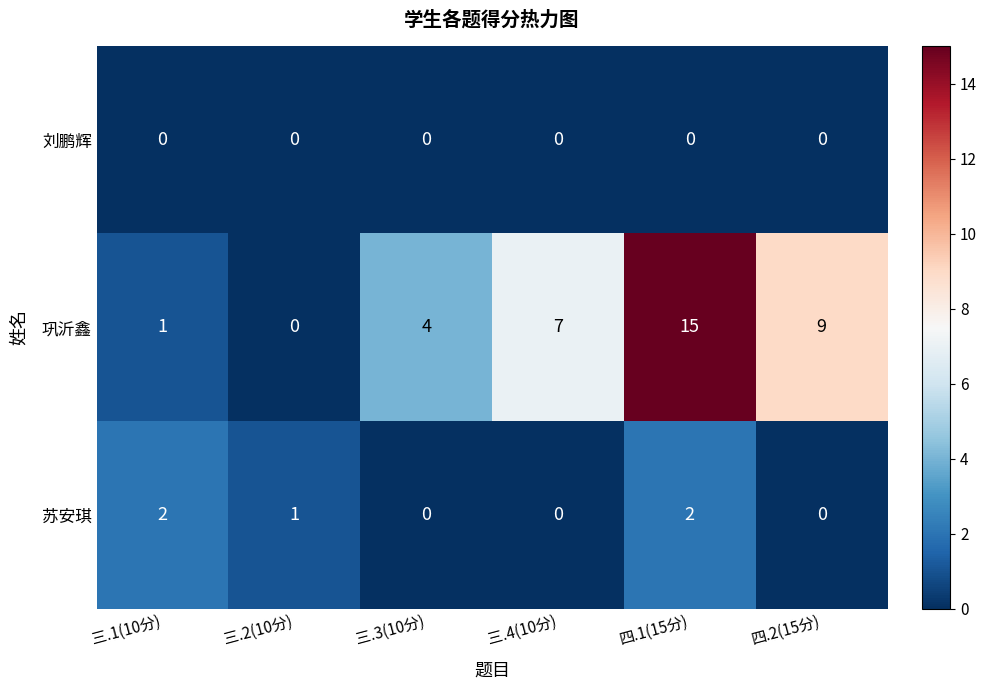

Reading right to left, what are all the values shown in this chart?

刘鹏辉: 四.2(15分)=0	四.1(15分)=0	三.4(10分)=0	三.3(10分)=0	三.2(10分)=0	三.1(10分)=0
巩沂鑫: 四.2(15分)=9	四.1(15分)=15	三.4(10分)=7	三.3(10分)=4	三.2(10分)=0	三.1(10分)=1
苏安琪: 四.2(15分)=0	四.1(15分)=2	三.4(10分)=0	三.3(10分)=0	三.2(10分)=1	三.1(10分)=2